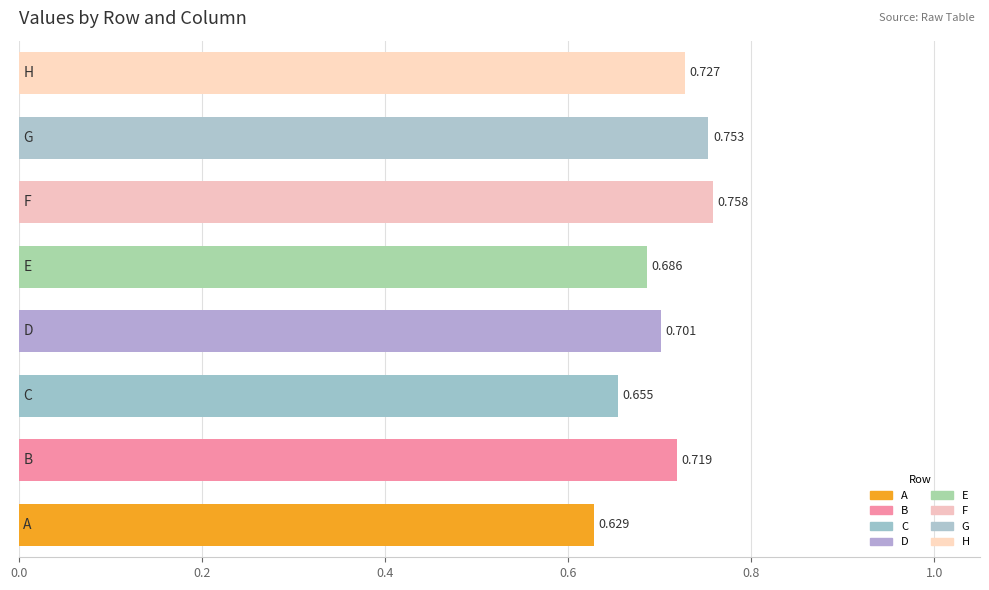

How many bars are there in total?

8